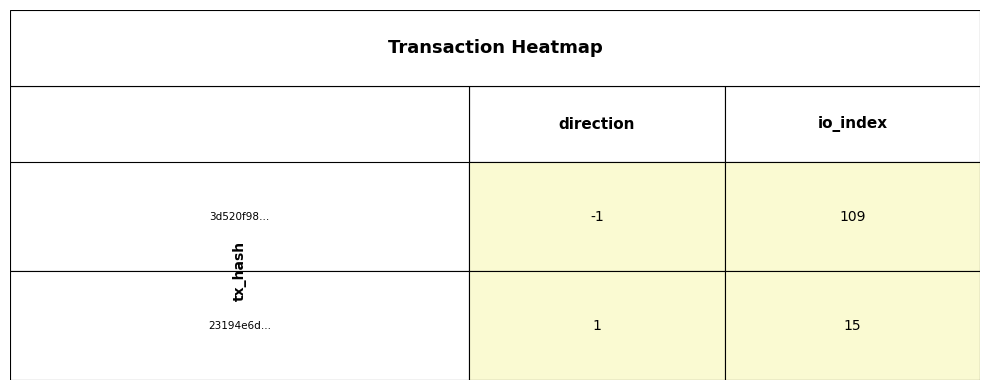

What is the difference between the 23194e6d2b47bf87a4b7f4283930f7e8c80785b values at 1 and 0?

14